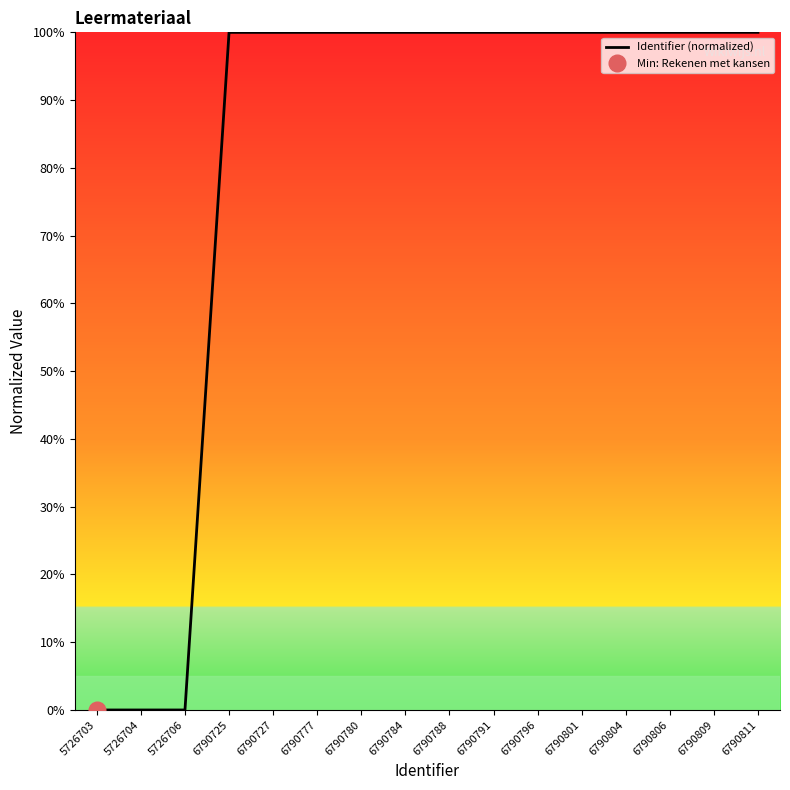

At which label does the data first exceed 99?

6790725